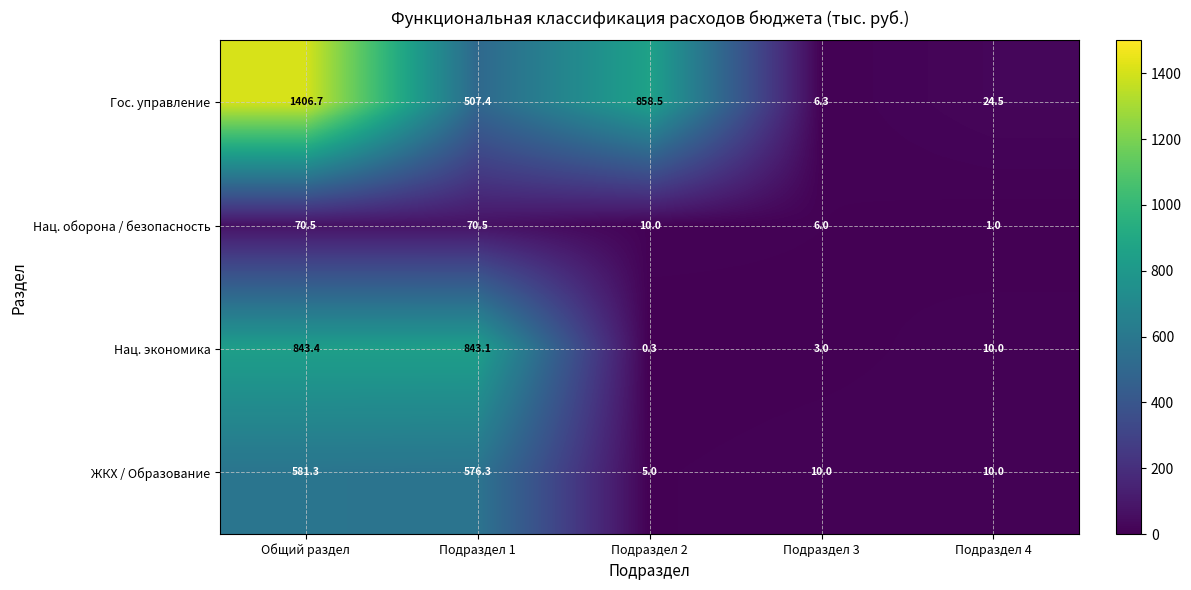

Rank the series at Подраздел 3 from lowest to highest value.

Нац. экономика, Нац. оборона / безопасность, Гос. управление, ЖКХ / Образование